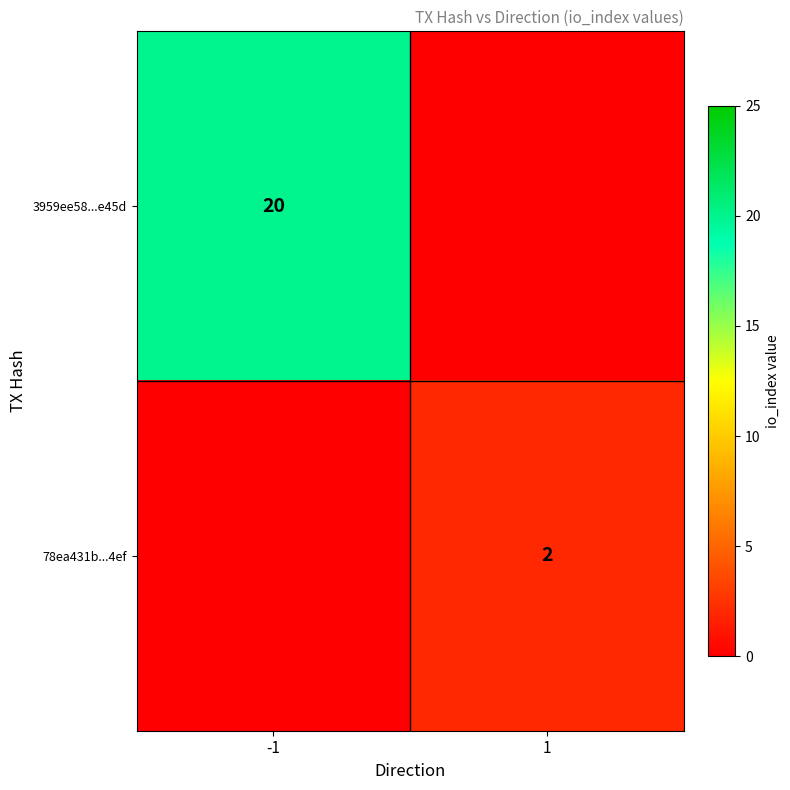

Rank the series at 1 from lowest to highest value.

3959ee58...e45d, 78ea431b...4ef